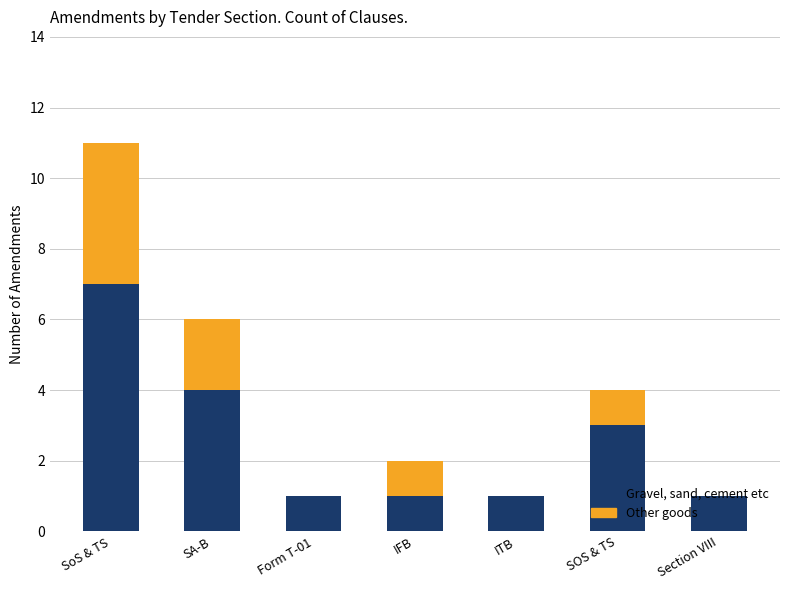

True or false: Gravel, sand, cement etc has a value of 4 at SA-B.

True